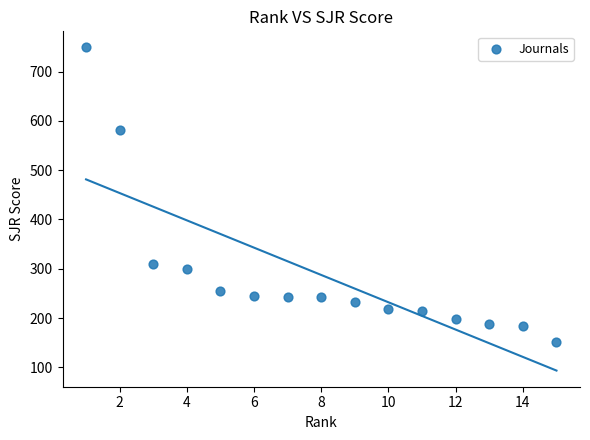

What Y value in the scatter plot is closest to 450?

582